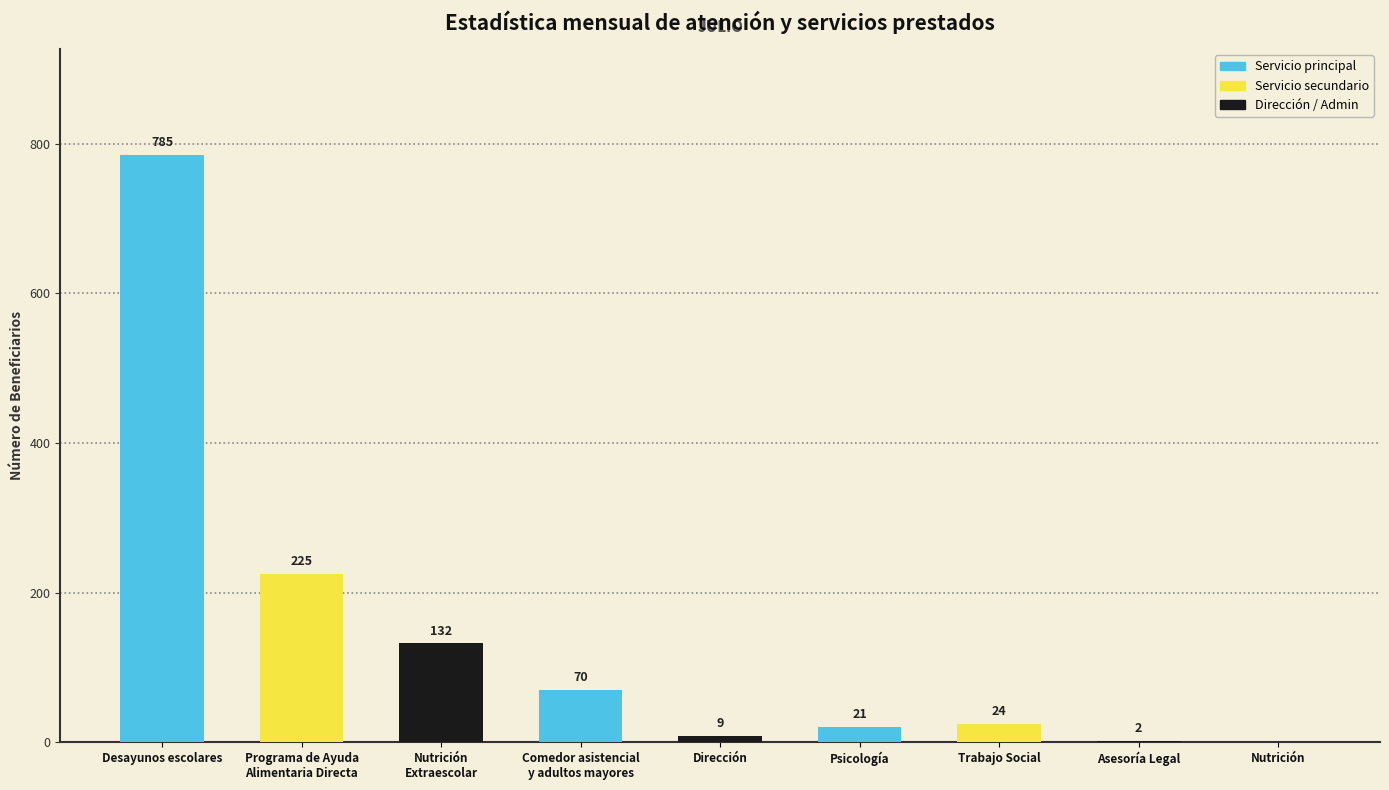

At which category does the chart reach its peak across all series?

Desayunos escolares